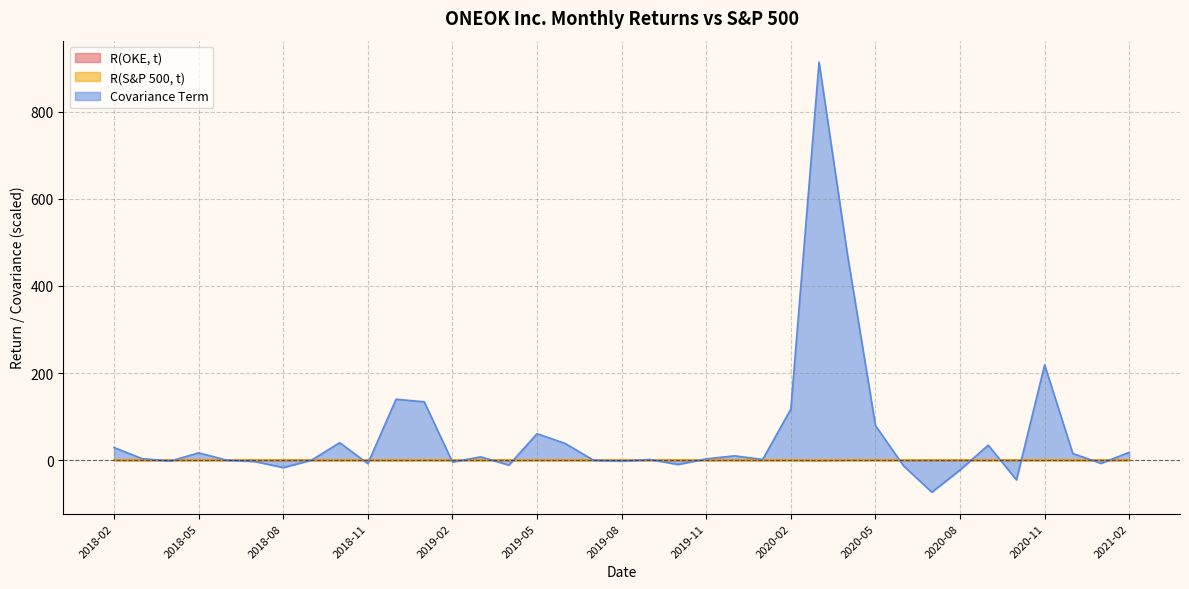

In Covariance Term, how many points are higher than both neighbors (excluding endpoints)?

10